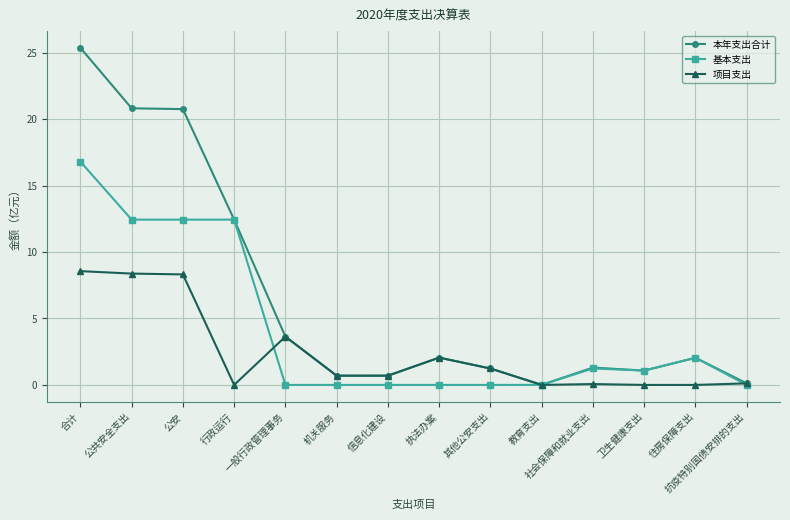

What is the difference between the maximum and second lowest values in the 基本支出 series?

16.8